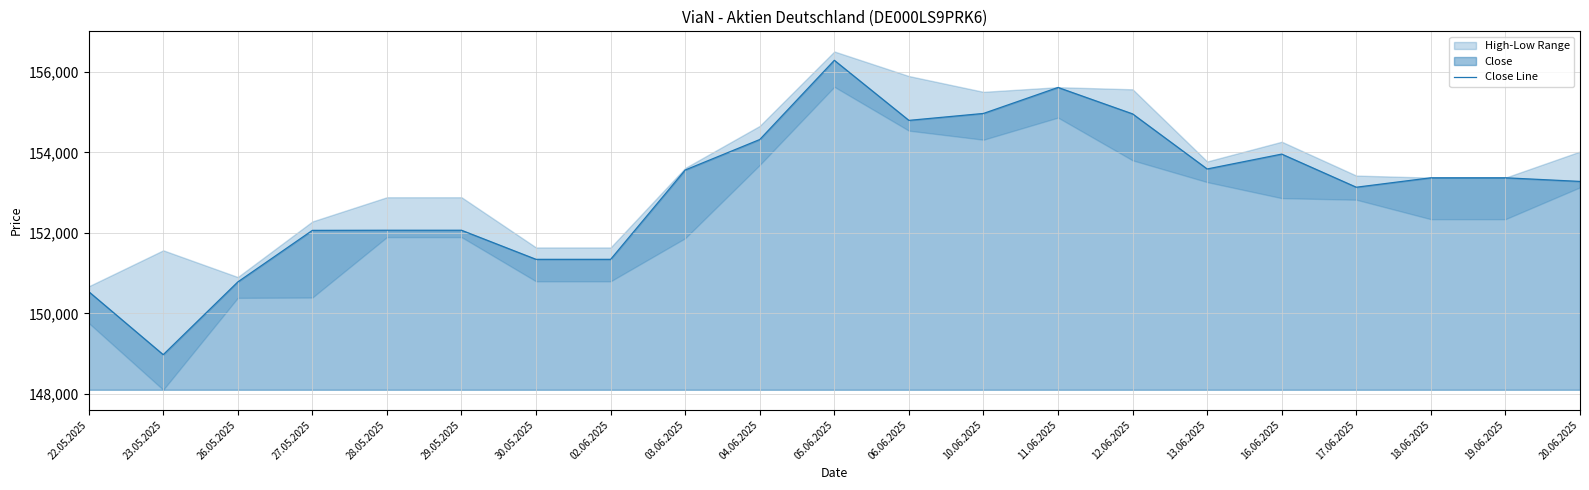

At which label is the value closest to 152631?

17.06.2025